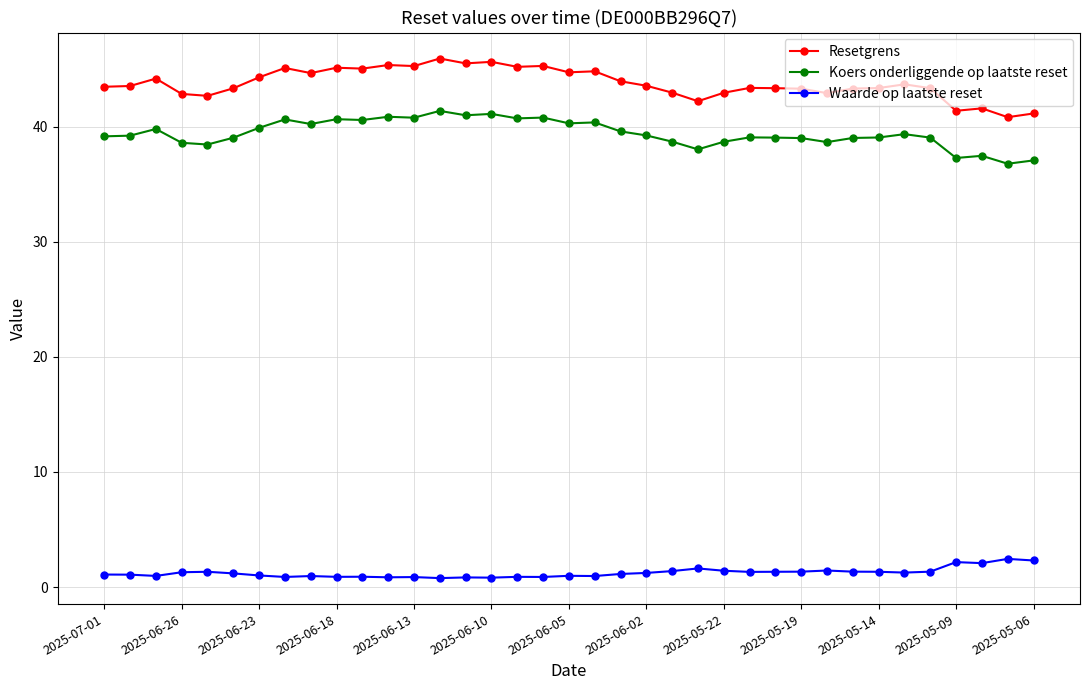

How many series are shown in this chart?

3